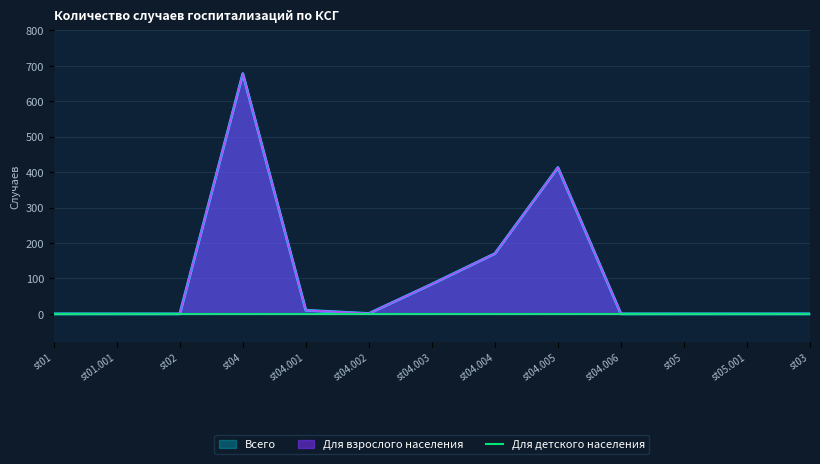

Which category has the lowest value in the Всего series?

st01